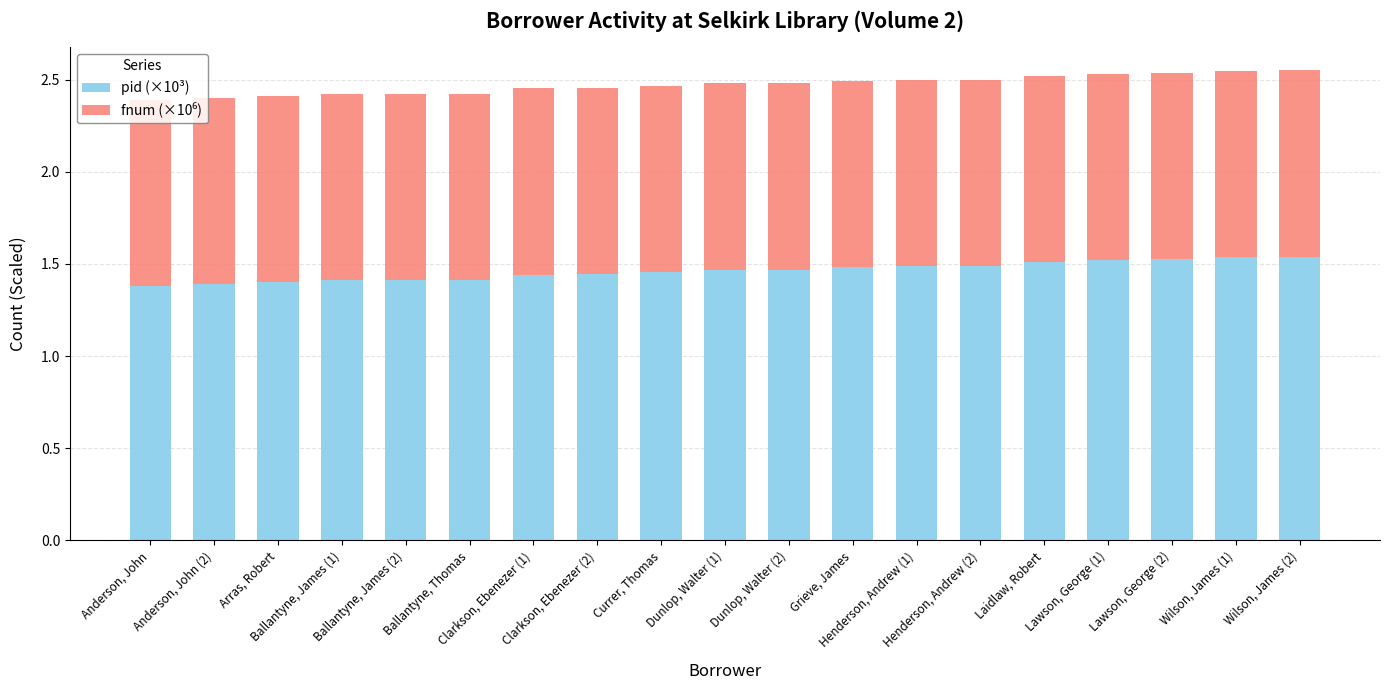

What is the sum of all pid (×10³) values?

27.8